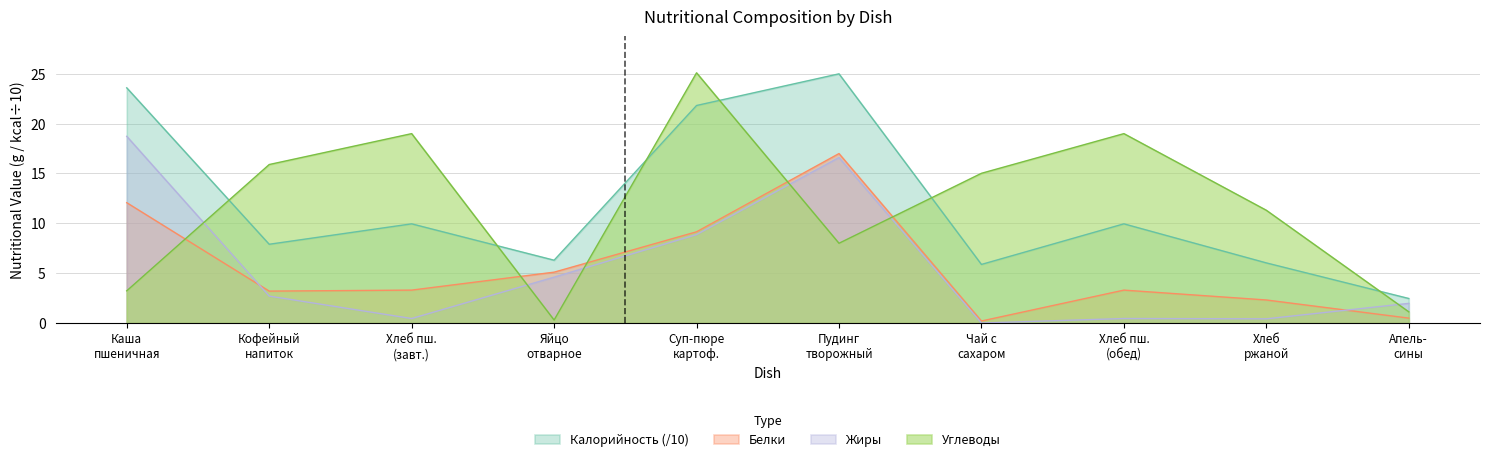

Which series has the widest spread of values?

Углеводы